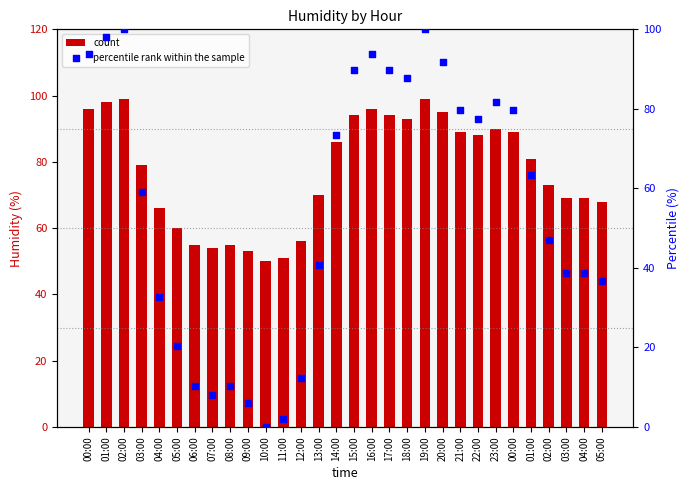

Which series has the widest spread of Y values?

percentile rank within the sample